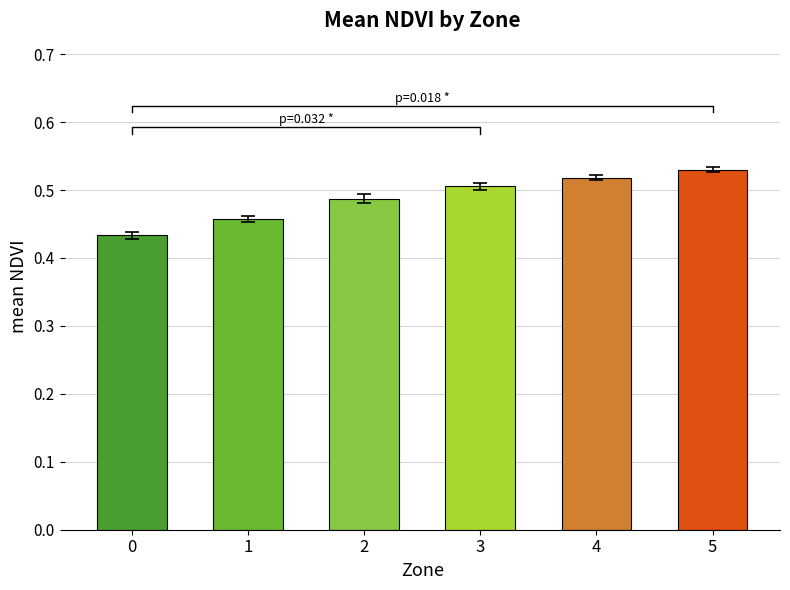

What is the difference between the values at 2 and 0?

0.1